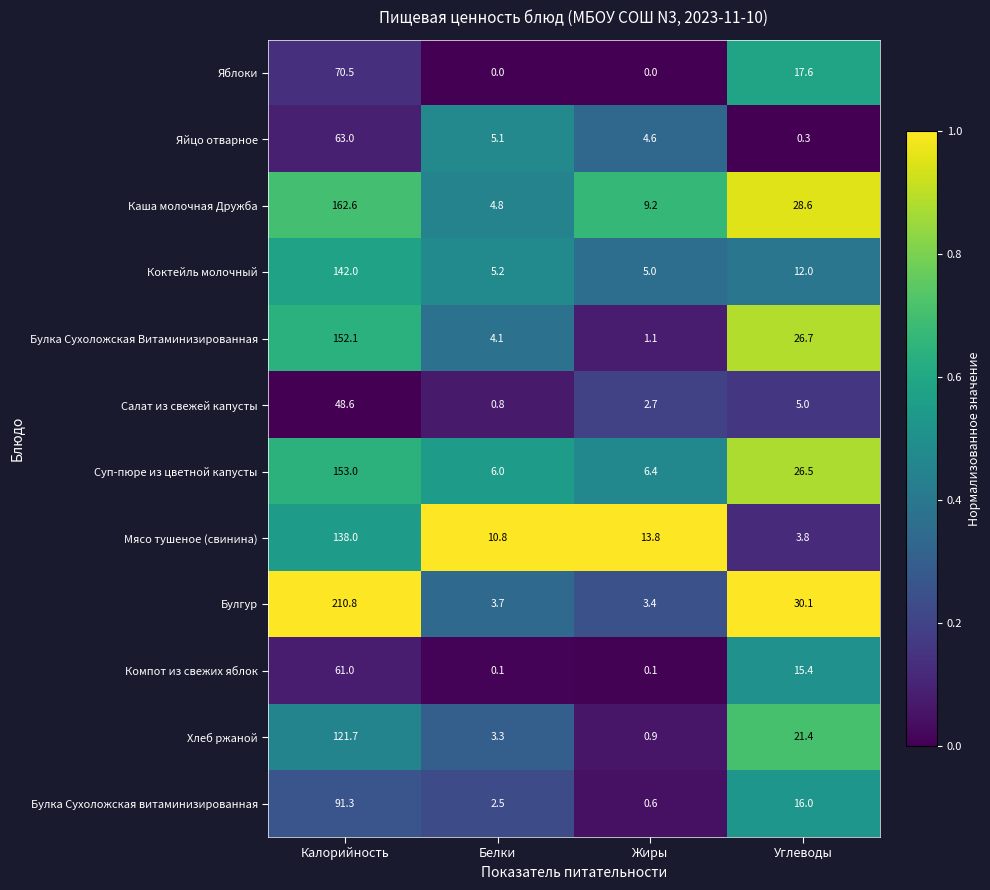

Rank the series by their maximum value, from highest to lowest.

Булгур, Каша молочная Дружба, Суп-пюре из цветной капусты, Булка Сухоложская Витаминизированная, Коктейль молочный, Мясо тушеное (свинина), Хлеб ржаной, Булка Сухоложская витаминизированная, Яблоки, Яйцо отварное, Компот из свежих яблок, Салат из свежей капусты